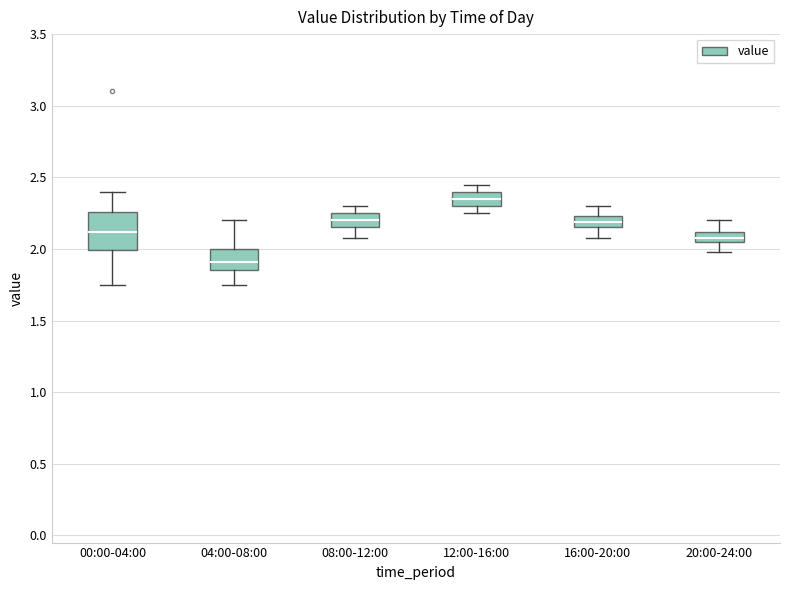

Which box has the highest median line?

12:00-16:00